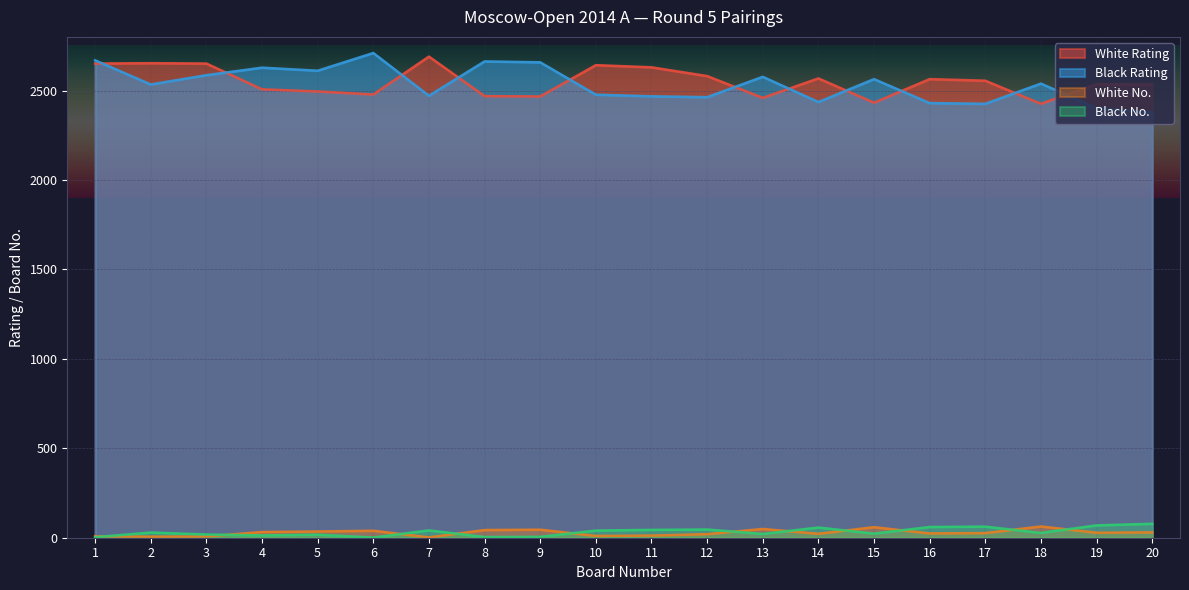

Reading right to left, extract all data points from this chart.

White Rating: 20=2534	19=2536	18=2426	17=2555	16=2564	15=2432	14=2568	13=2459	12=2581	11=2630	10=2642	9=2467	8=2469	7=2690	6=2478	5=2495	4=2507	3=2651	2=2653	1=2651
Black Rating: 20=2378	19=2402	18=2539	17=2426	16=2430	15=2564	14=2436	13=2577	12=2463	11=2468	10=2477	9=2658	8=2663	7=2471	6=2710	5=2611	4=2628	3=2586	2=2534	1=2669
White No.: 20=30	19=28	18=63	17=26	16=24	15=59	14=22	13=49	12=20	11=12	10=10	9=45	8=43	7=2	6=39	5=35	4=32	3=7	2=6	1=8
Black No.: 20=78	19=69	18=27	17=62	16=60	15=23	14=57	13=21	12=46	11=44	10=40	9=5	8=4	7=41	6=1	5=17	4=13	3=18	2=29	1=3